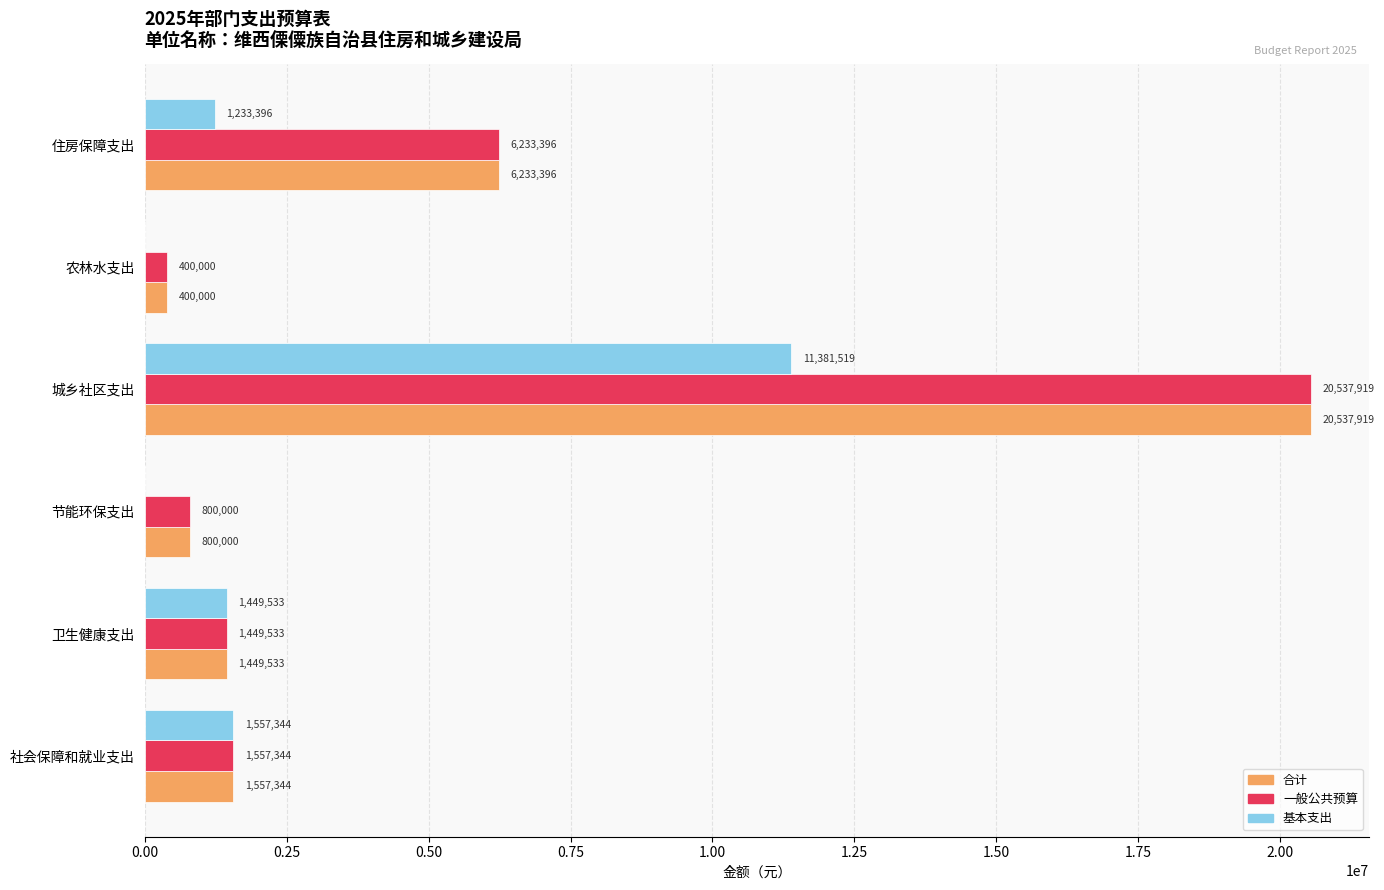

The 基本支出 series shows 1233396.1 at 住房保障支出. True or false?

True